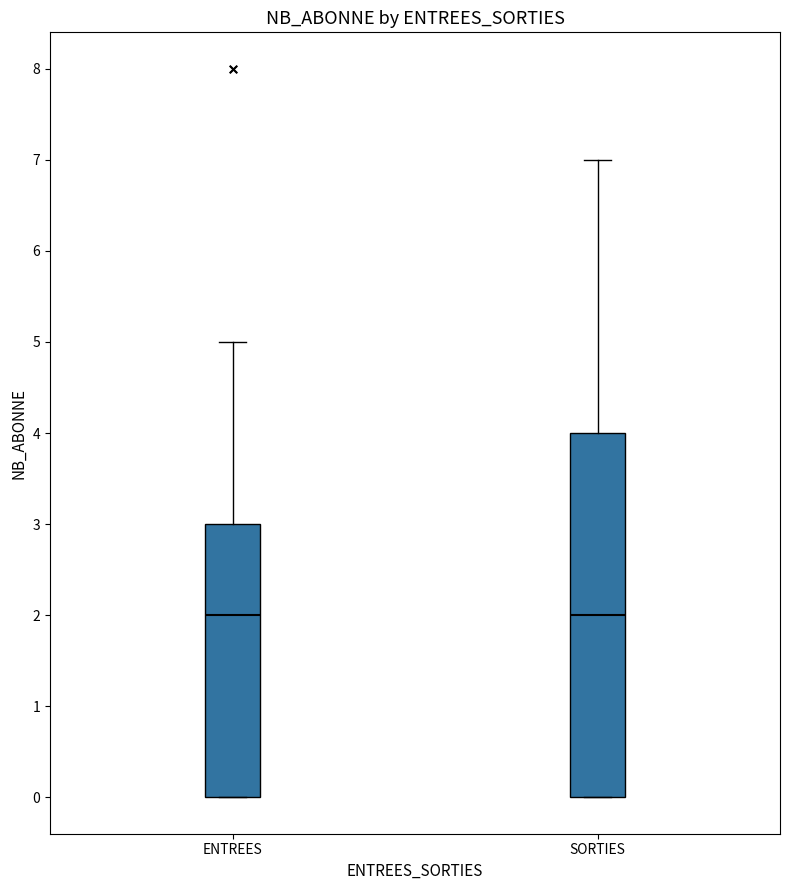

Comparing the boxes themselves (not the whiskers), which one is the tallest?

SORTIES